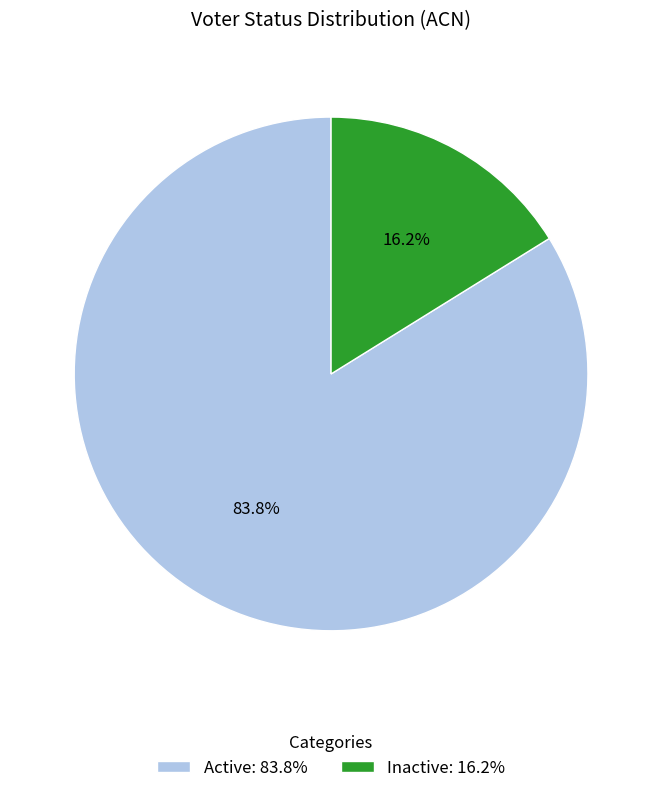

Rank the categories by value from lowest to highest.

Inactive, Active